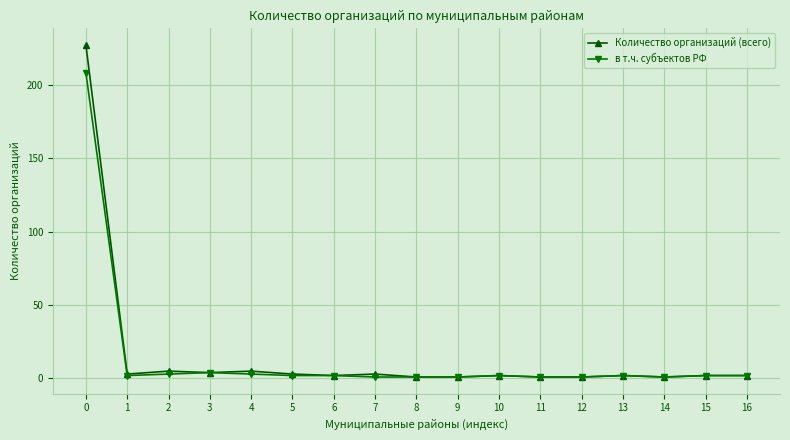

Between 0 and 9, which series saw the biggest shift?

Количество организаций (всего)